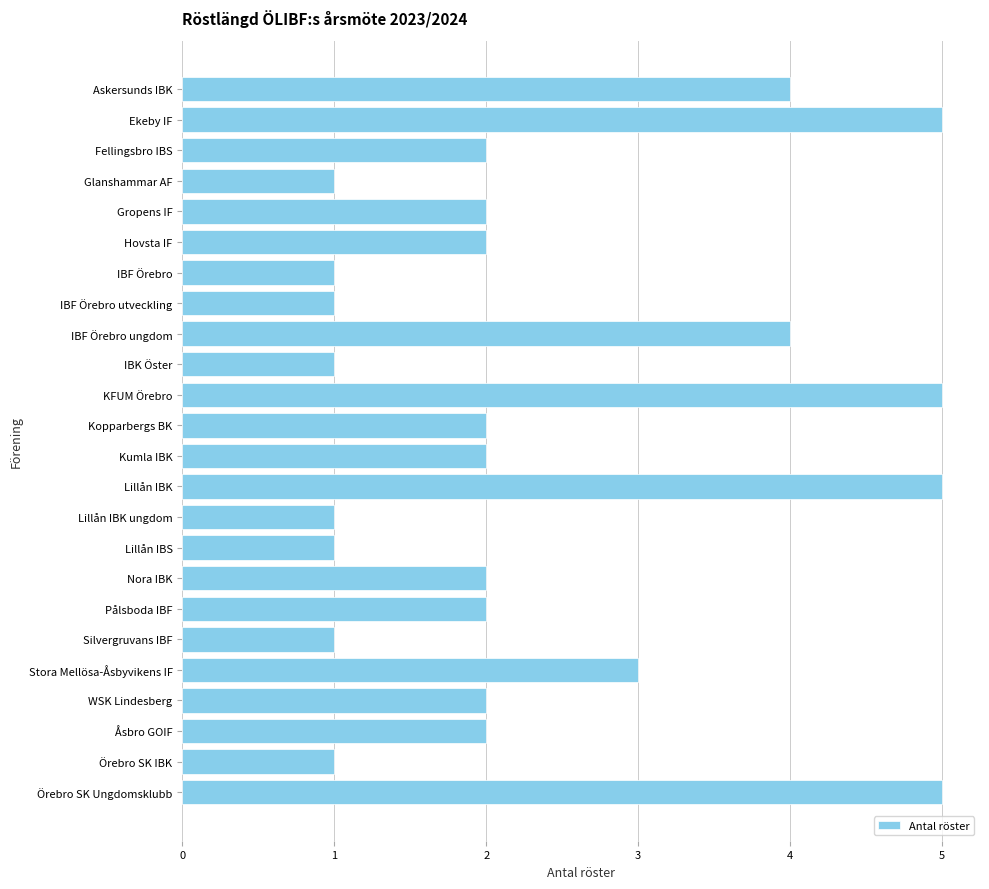

Count the number of categories in the chart.

24